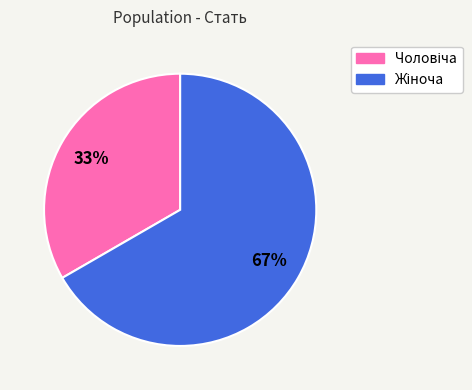

To the nearest percent, what is the average slice percentage?

50%